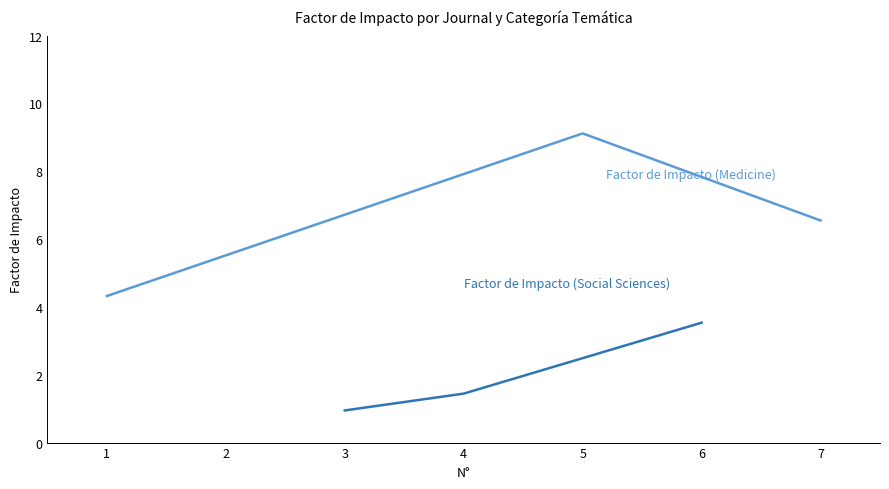

What is the value of the Factor de Impacto (Social Sciences) point at the 3rd from the left?

3.5